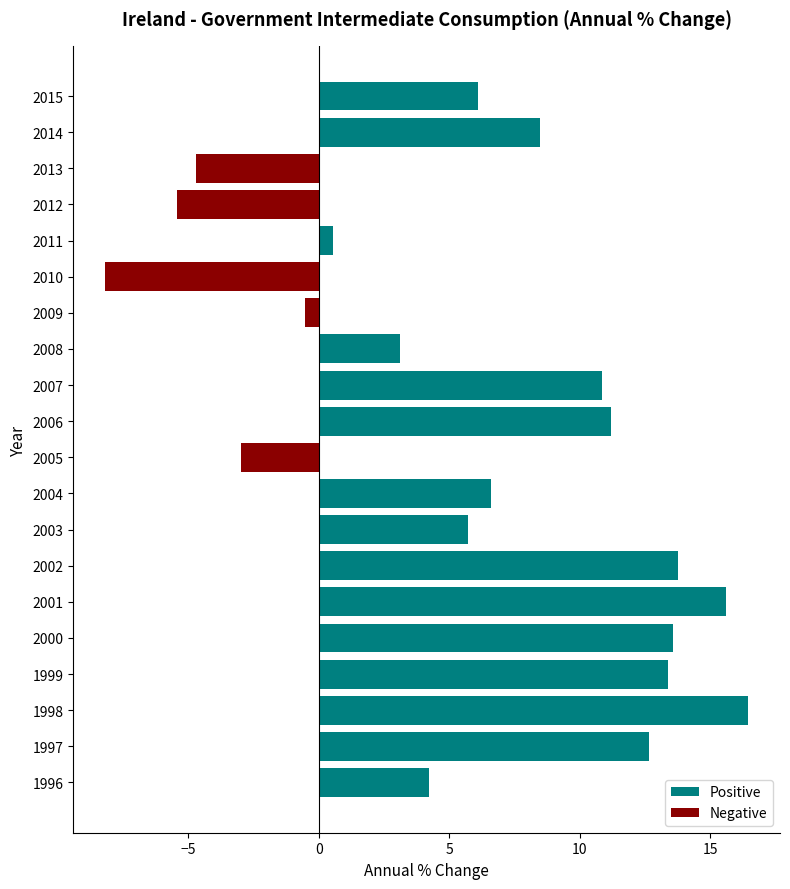

Is the value of Positive at 2002 greater than the value of Negative at 2008?

Yes